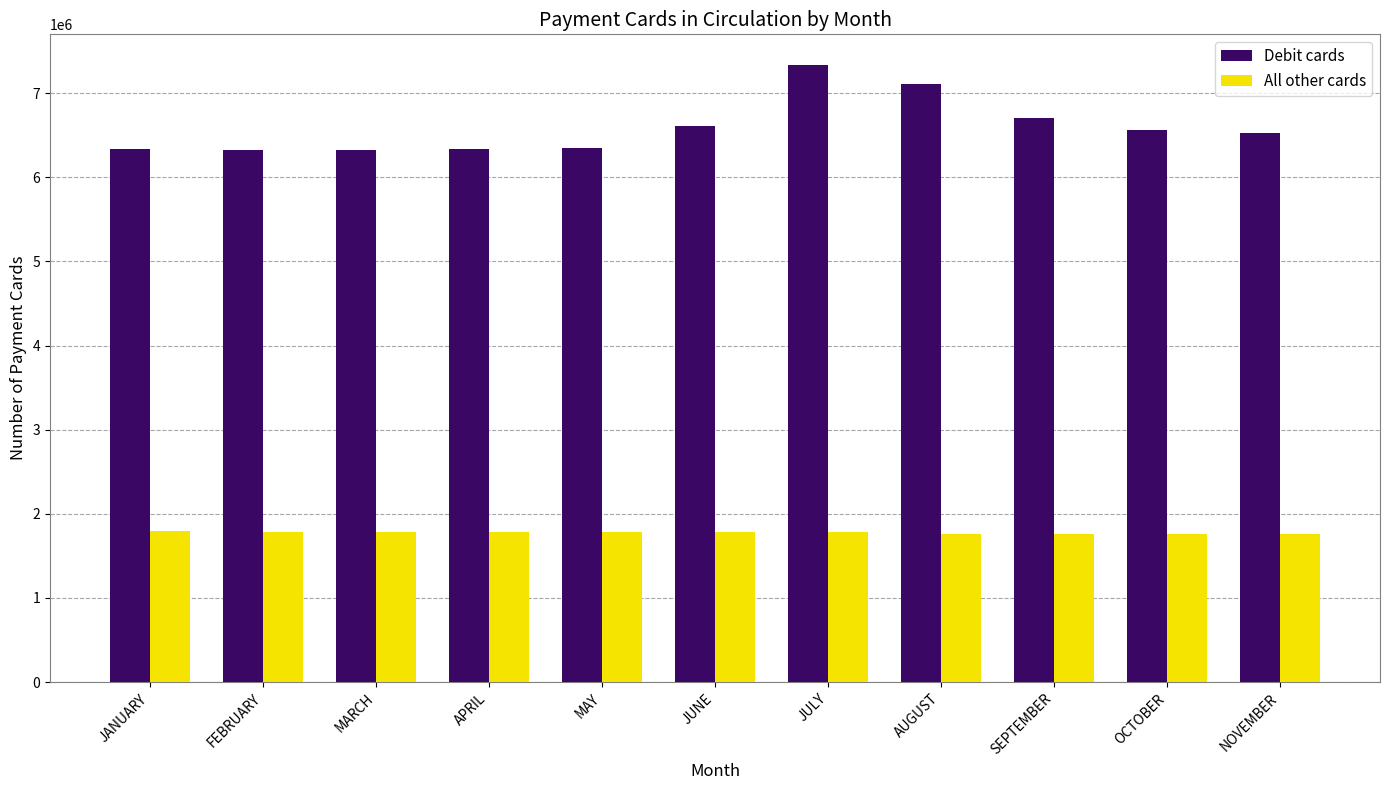

Count the number of categories in the chart.

11